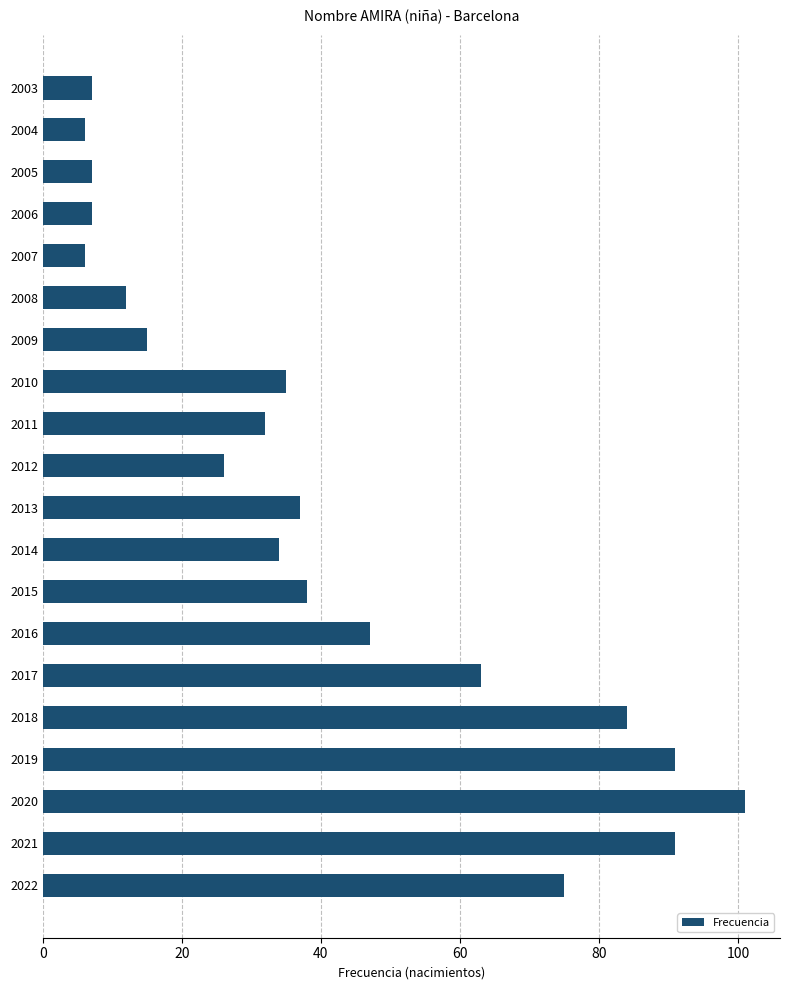

Reading bottom to top, extract all data points from this chart.

75	91	101	91	84	63	47	38	34	37	26	32	35	15	12	6	7	7	6	7